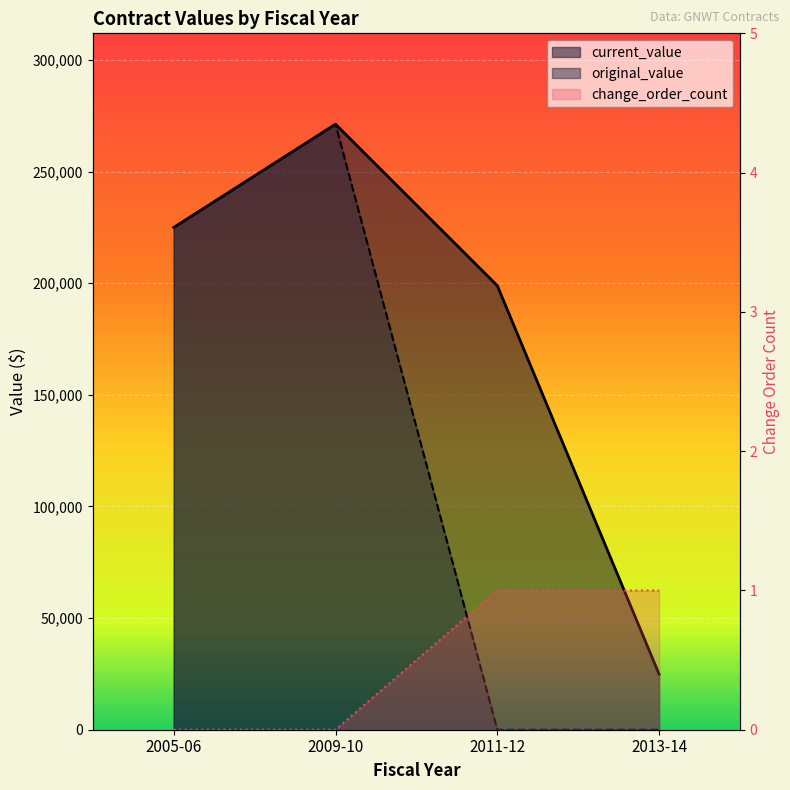

What position from the left is 2005-06?

1